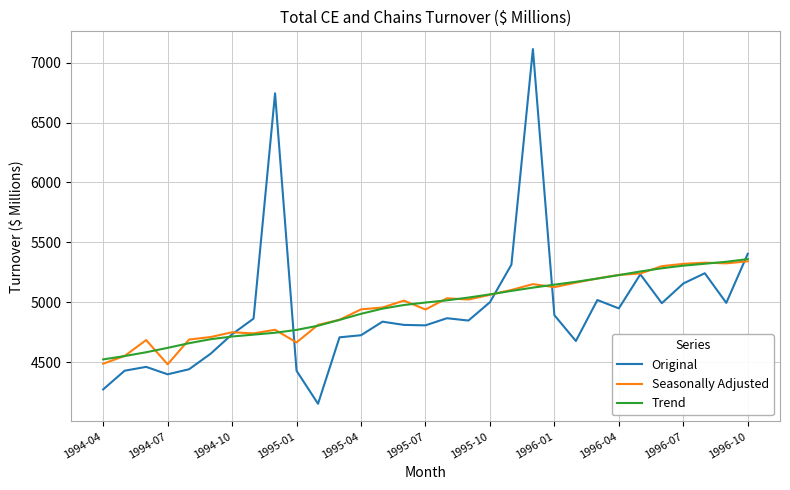

Which series has the largest range (max minus min)?

Original